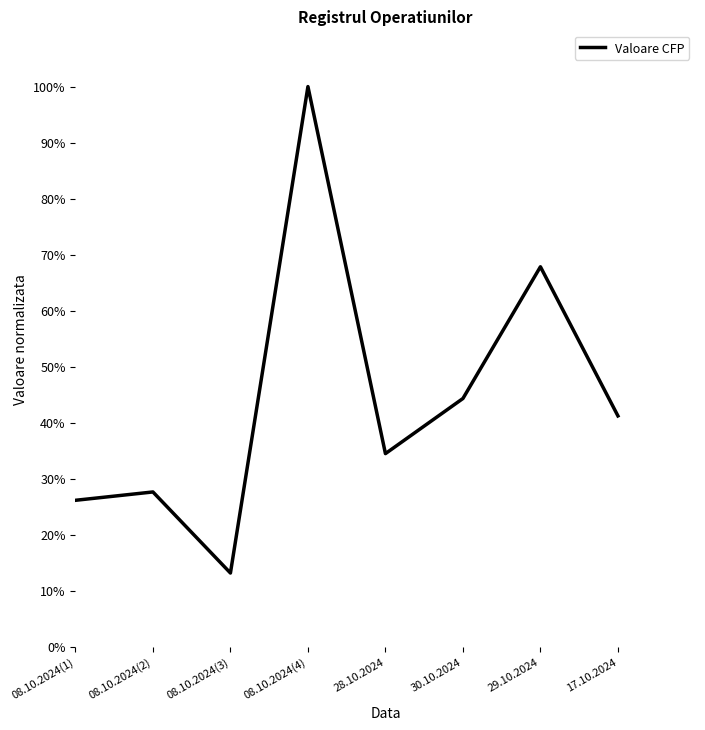

Rank the categories by value from highest to lowest.

08.10.2024(4), 29.10.2024, 30.10.2024, 17.10.2024, 28.10.2024, 08.10.2024(2), 08.10.2024(1), 08.10.2024(3)